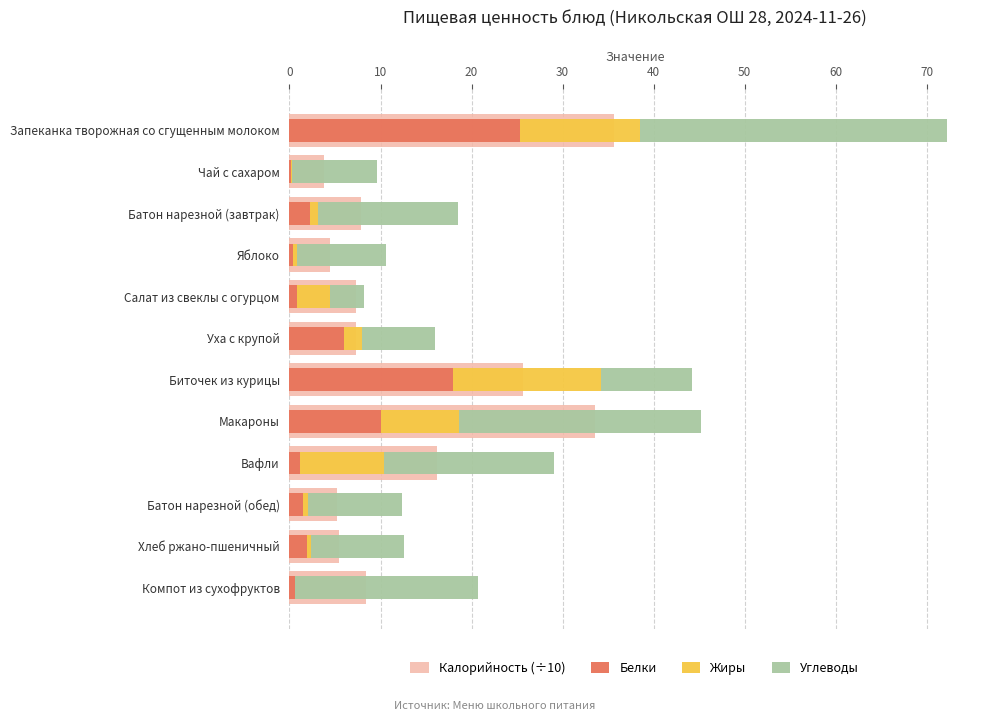

What is the value of the Углеводы bar at the 10th from the left?

10.3